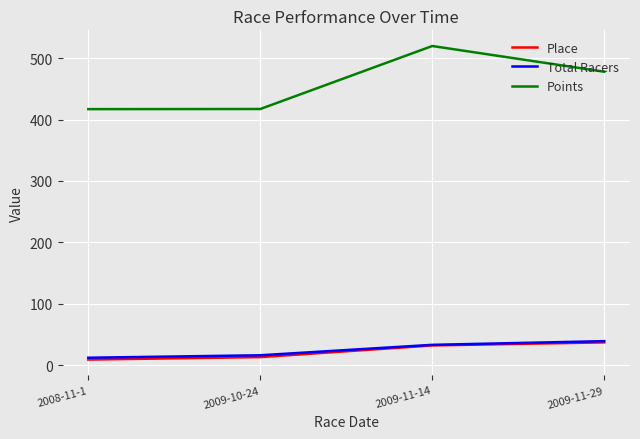

What is the difference between the maximum and minimum values in the Points series?

102.8